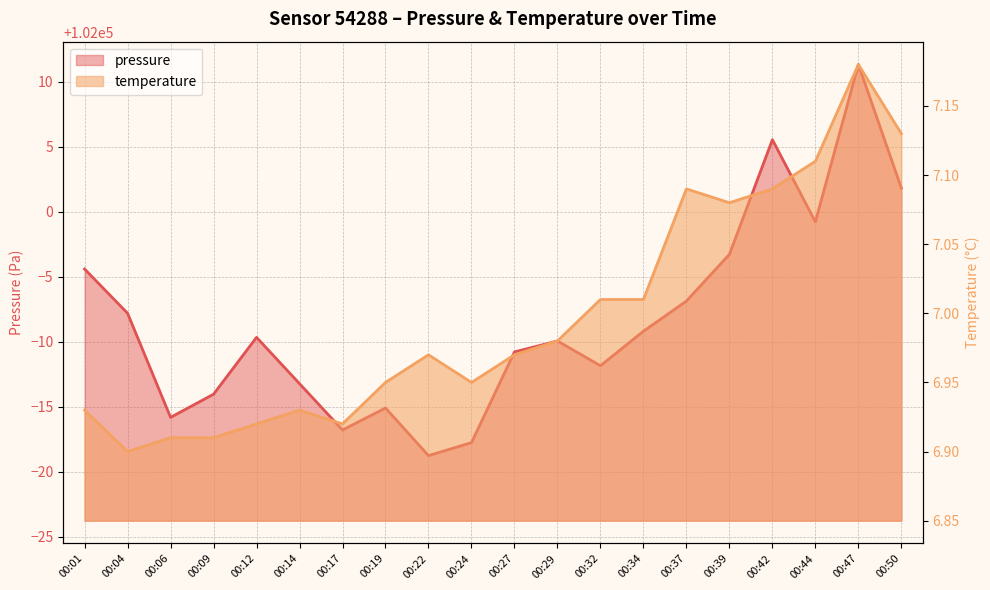

What is the difference between the maximum and minimum values in the temperature series?

0.3